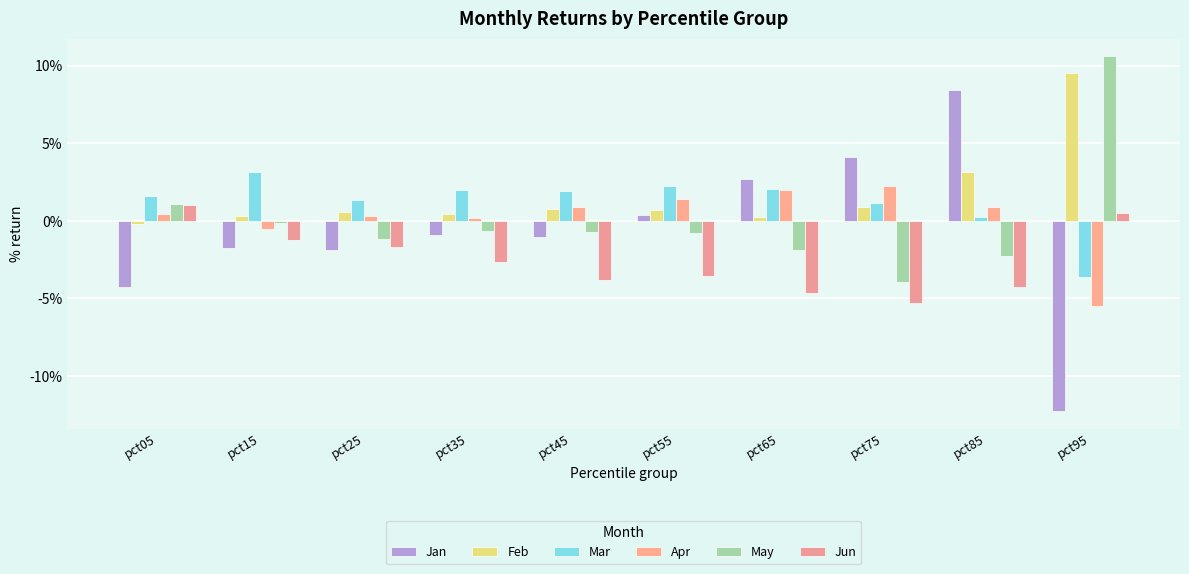

Where does the Mar series first go above 0?

pct05